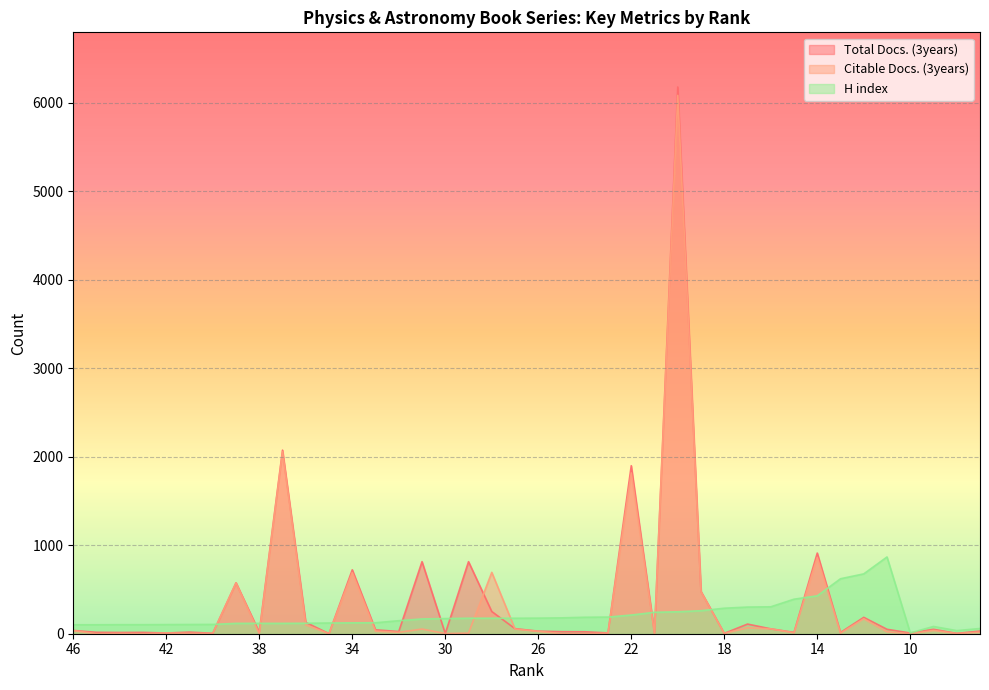

Count the number of data series in this chart.

3